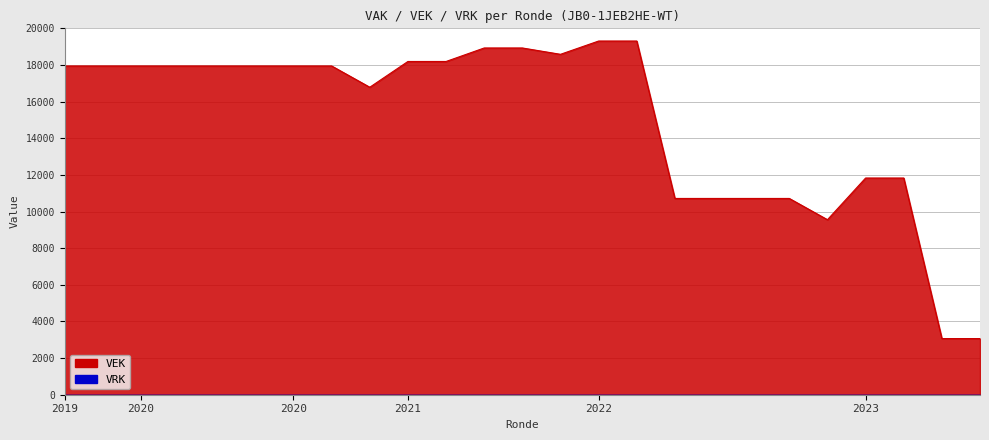

How many values are below 17946?

10